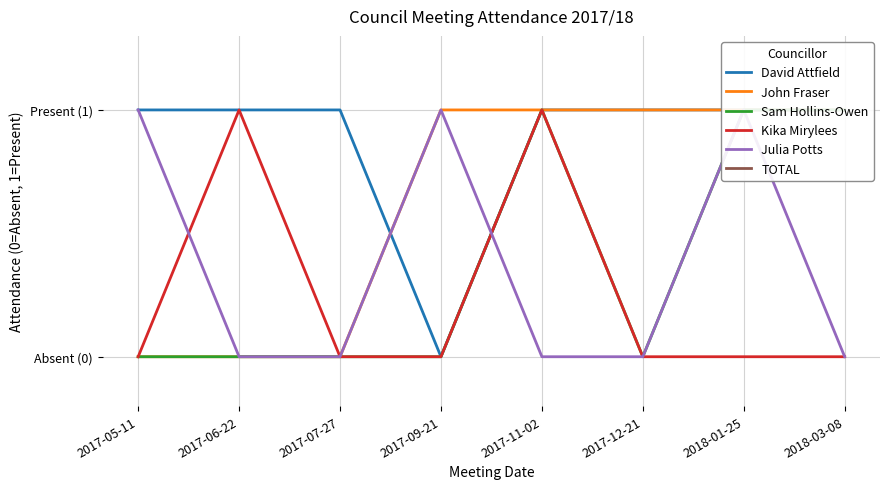

Between 2018-03-08 and 2018-01-25, which is larger?

2018-03-08